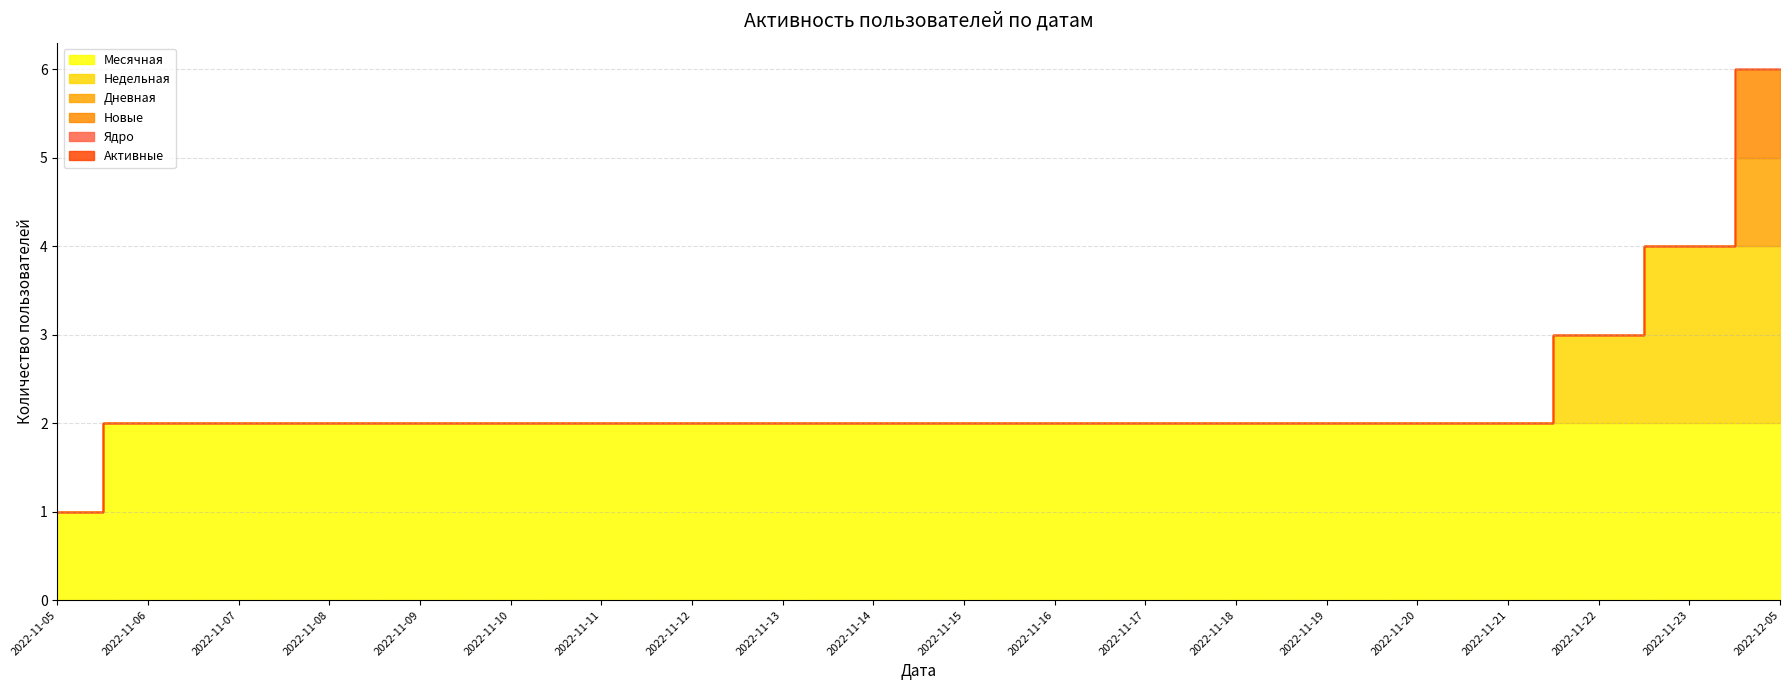

Which category has the highest value in the Новые series?

2022-12-05